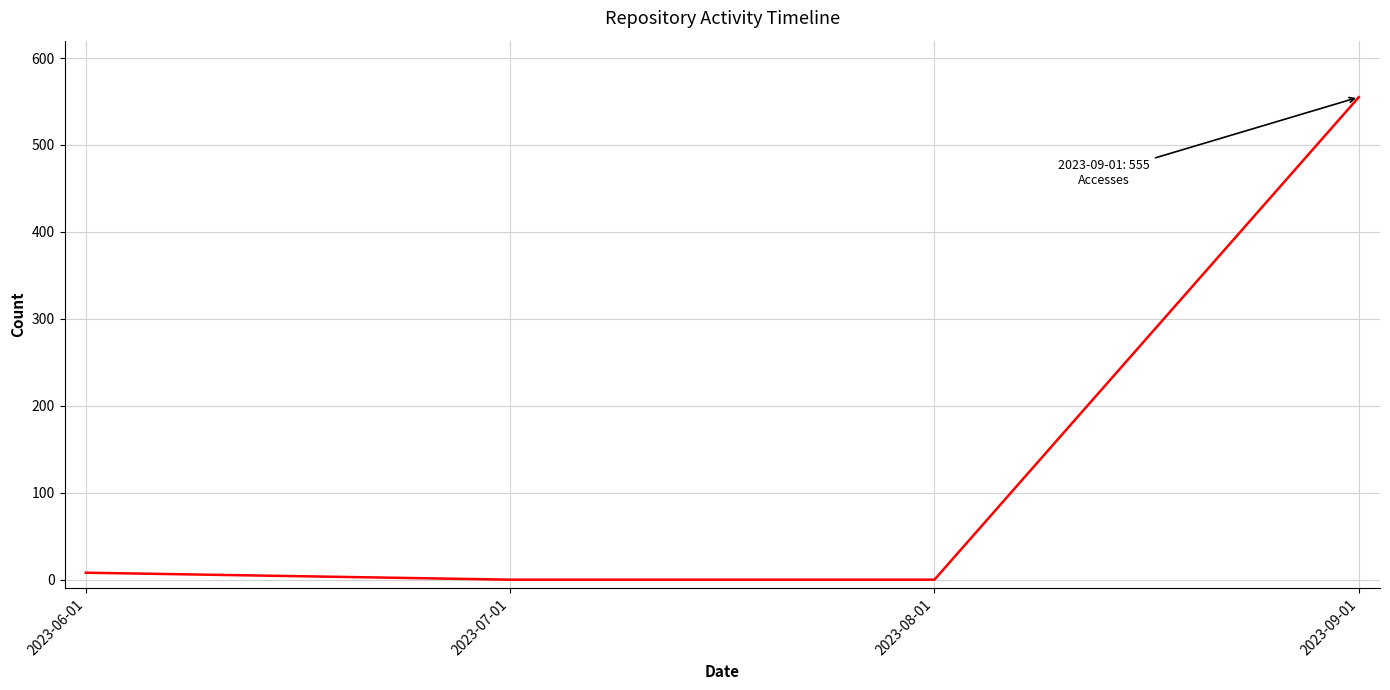

What is the difference between the maximum and second lowest values?

555